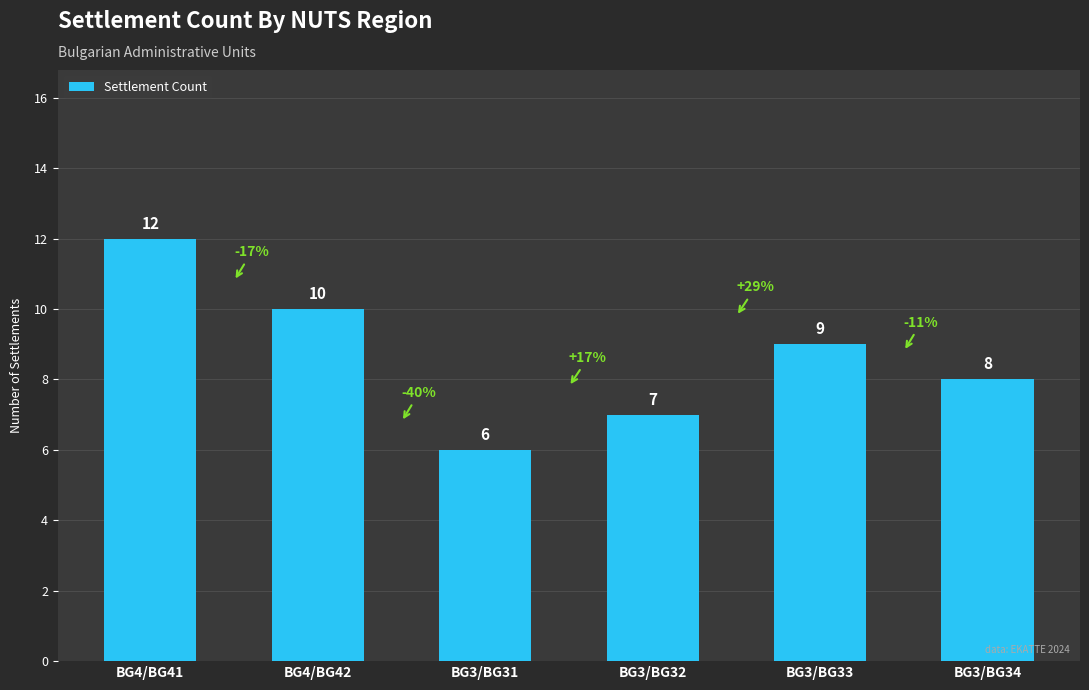

What is the value of the 5th bar from the left?

9